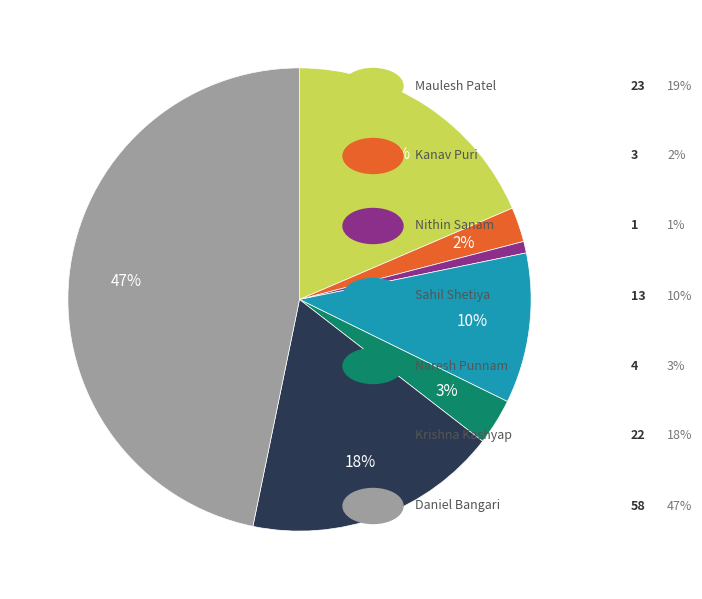

To the nearest percent, what is the average slice percentage?

14%